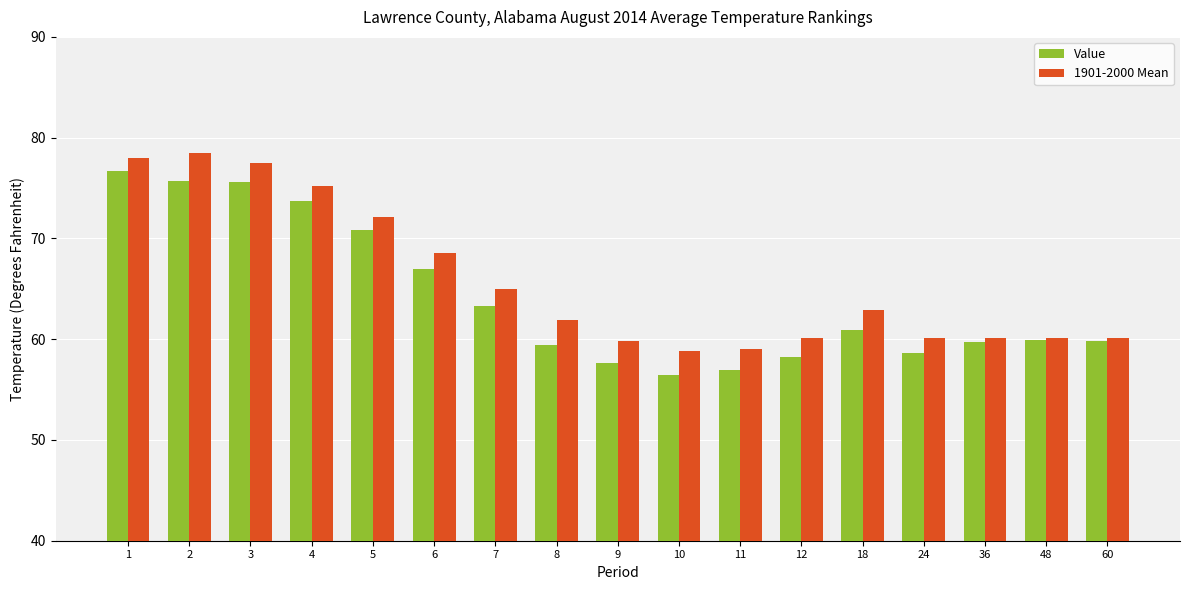

At which label does Value first exceed 59?

1